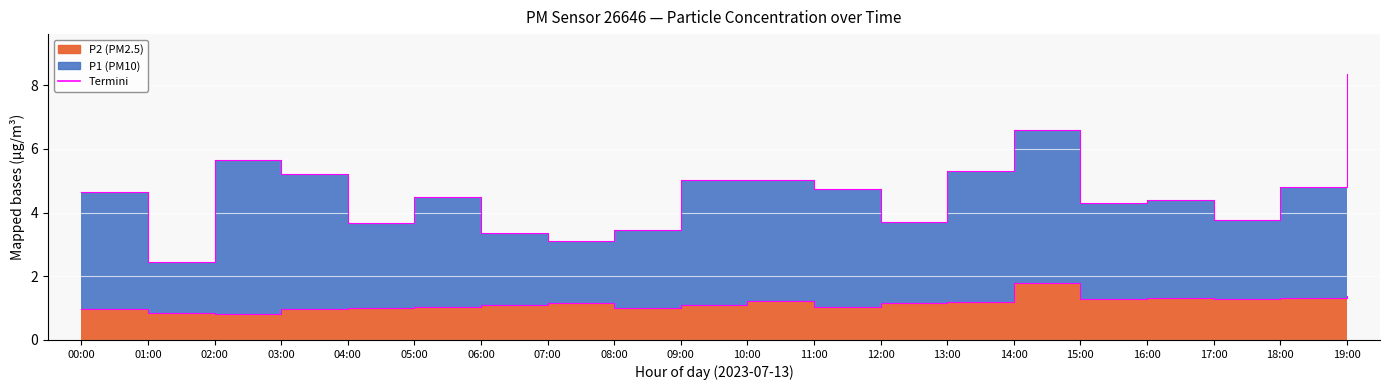

At which label does P1 first exceed 4?

02:00